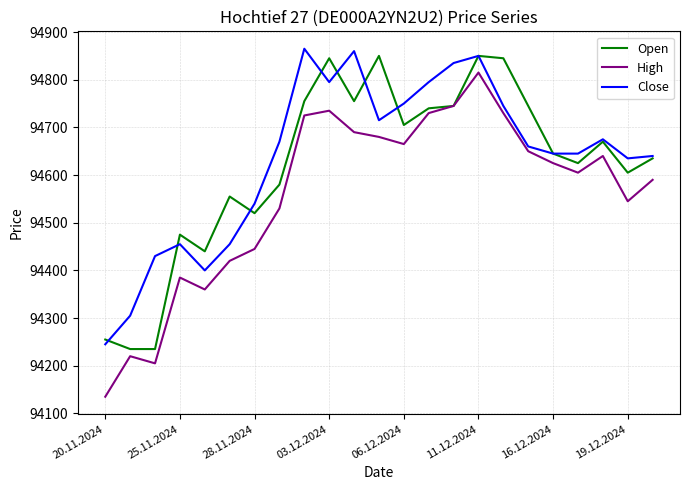

Which series has the largest range (max minus min)?

High